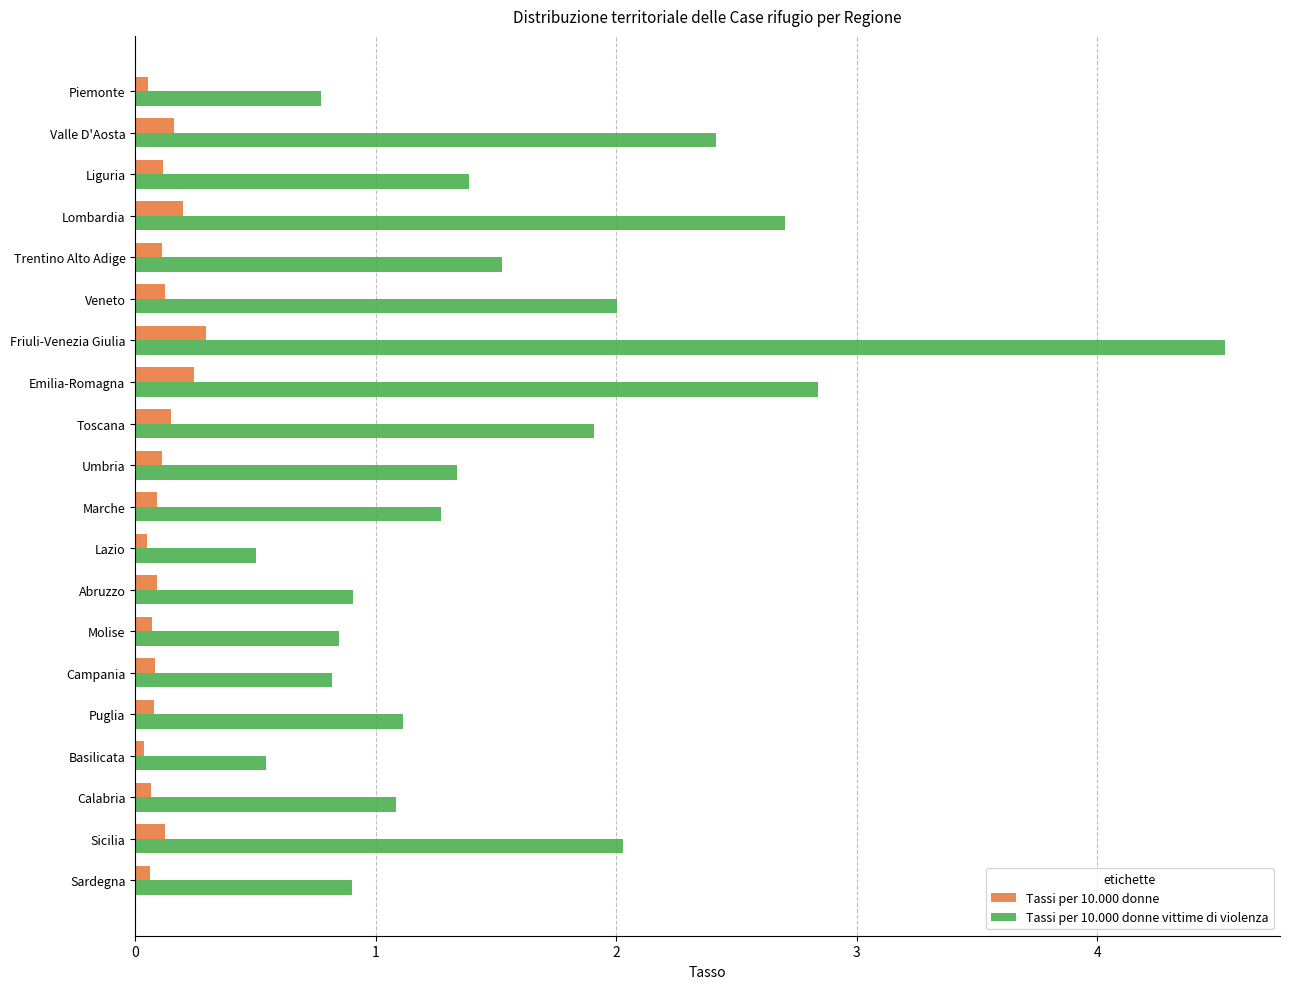

What is the minimum value for Tassi per 10.000 donne vittime di violenza?

0.5